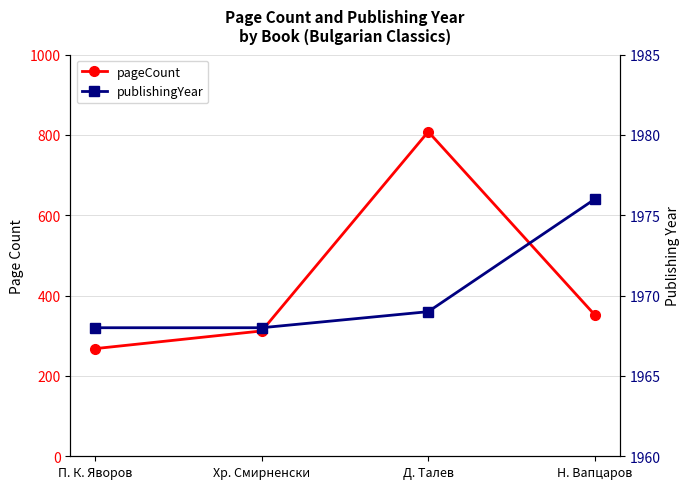

How many lines are shown in the chart?

2